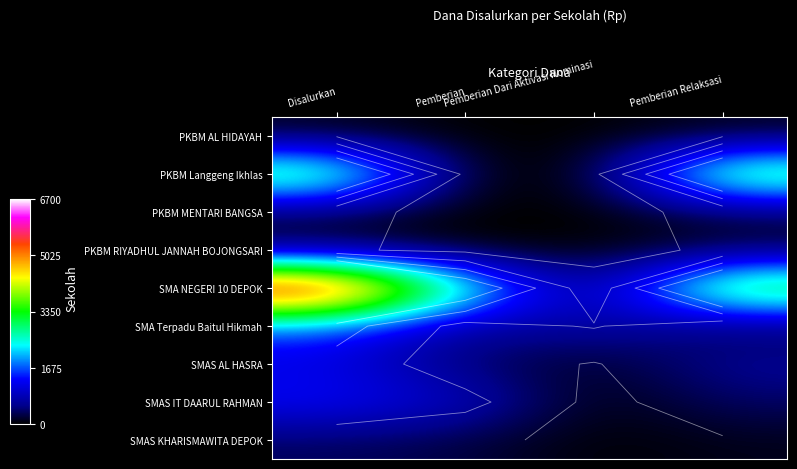

True or false: SMA Terpadu Baitul Hikmah has a value of 5085316 at Pemberian Relaksasi.

False